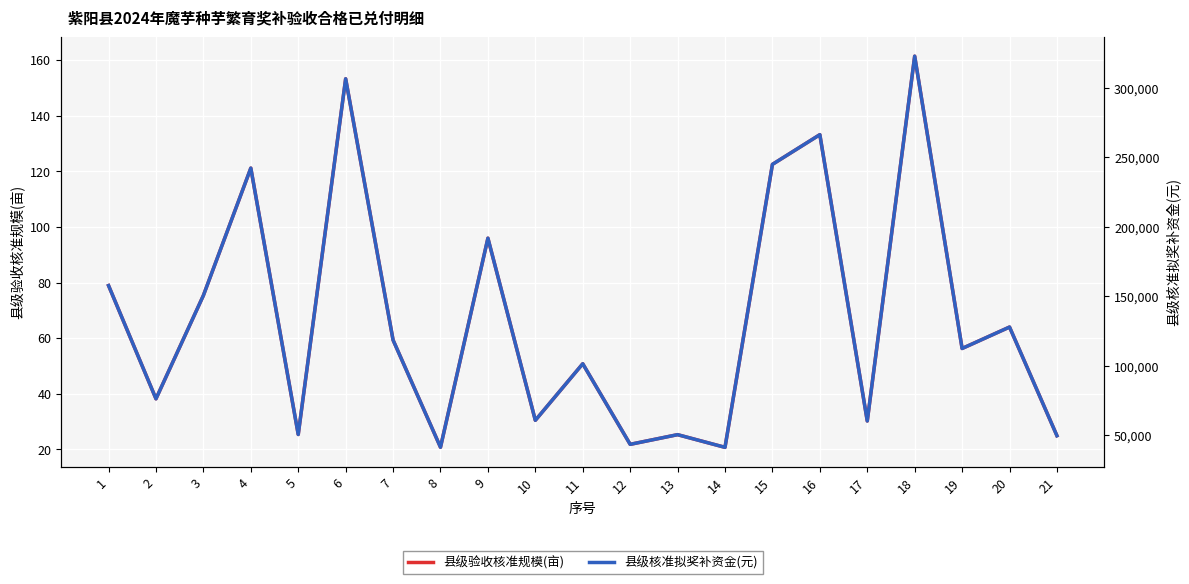

What are all the series names shown in the legend?

县级验收核准规模(亩), 县级核准拟奖补资金(元)